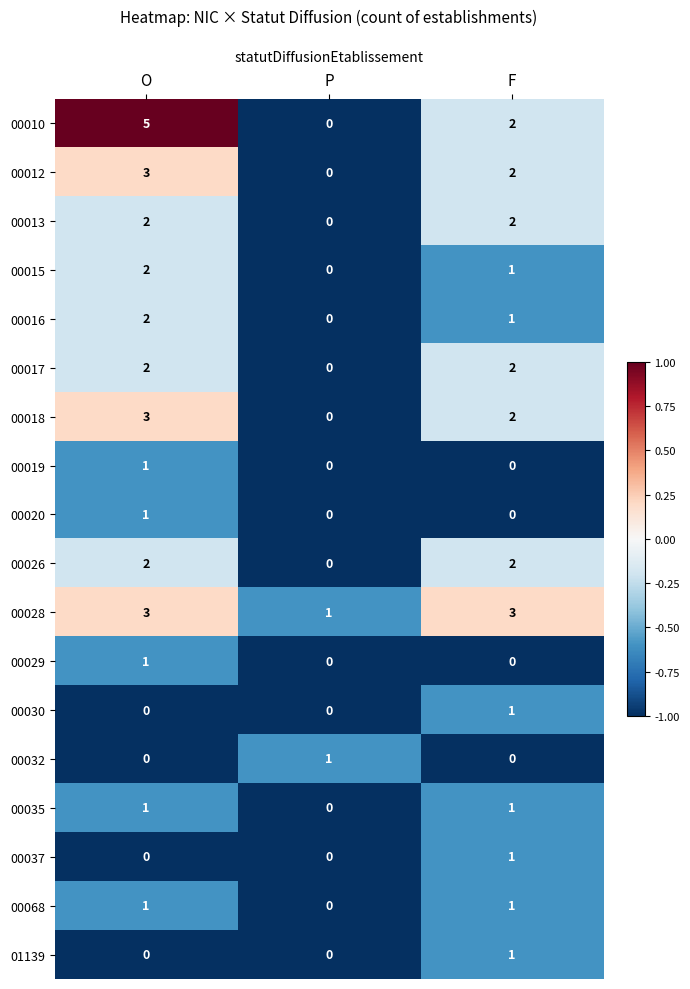

What is the spread (max minus min) of values at P?

1